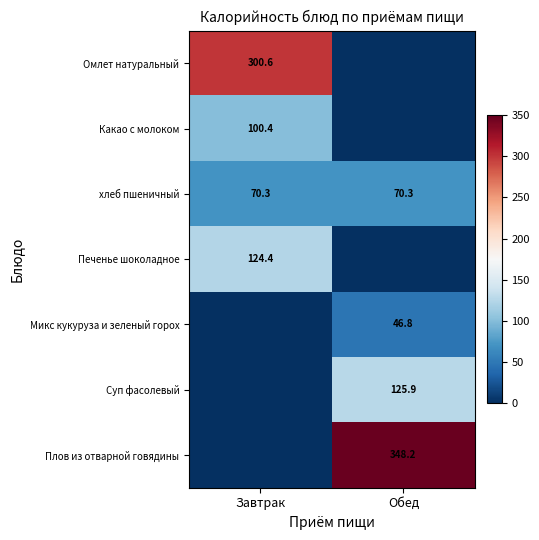

Is it true that хлеб пшеничный equals 100.8 at Завтрак?

False